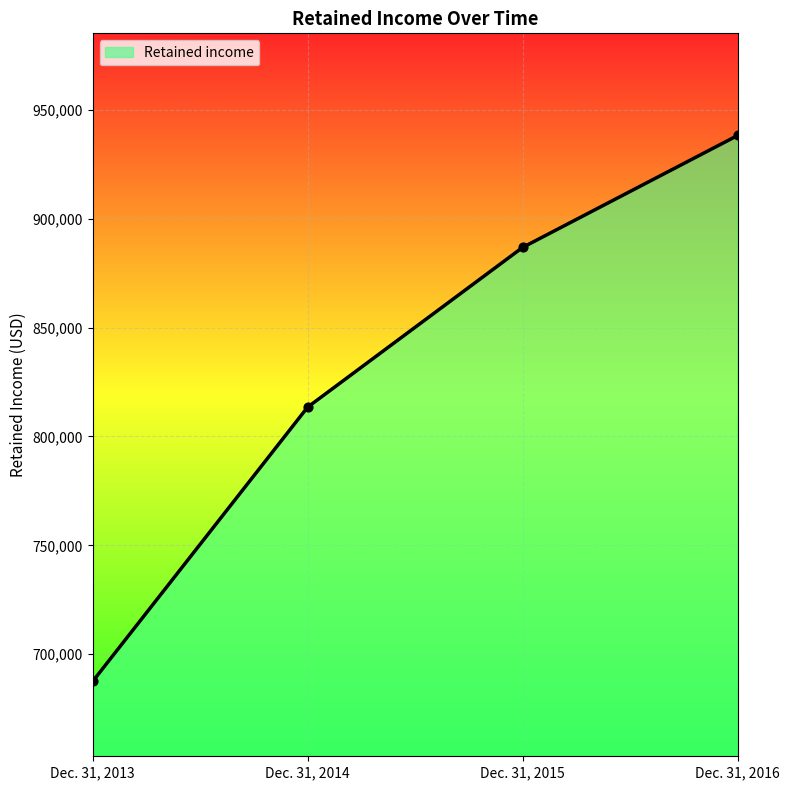

Which has a higher value, Dec. 31, 2015 or Dec. 31, 2016?

Dec. 31, 2016